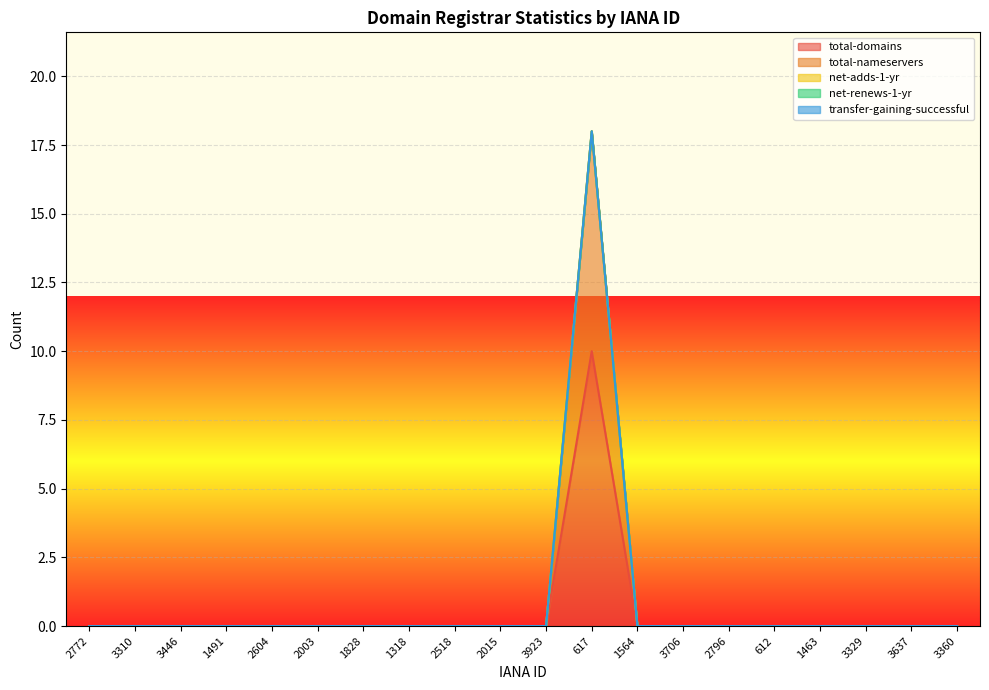

True or false: transfer-gaining-successful and total-domains cross at least once.

False